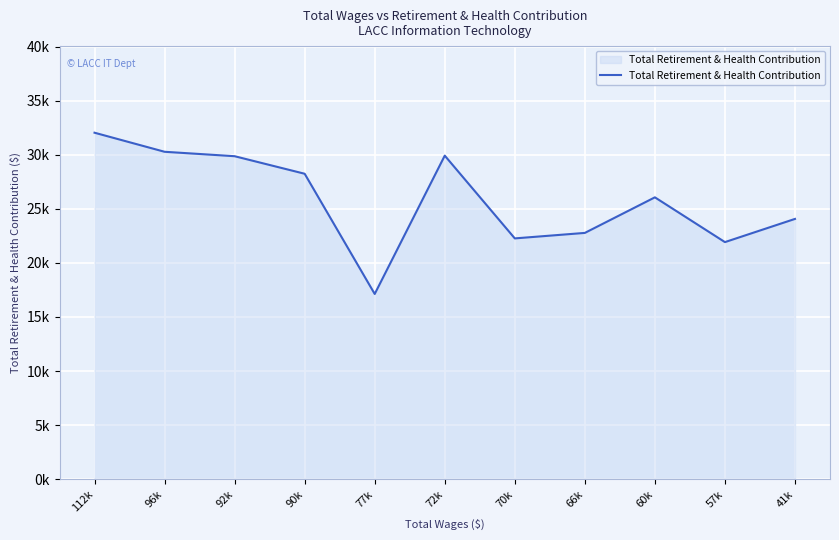

What is the change in value from 112k to 90k?

-3796